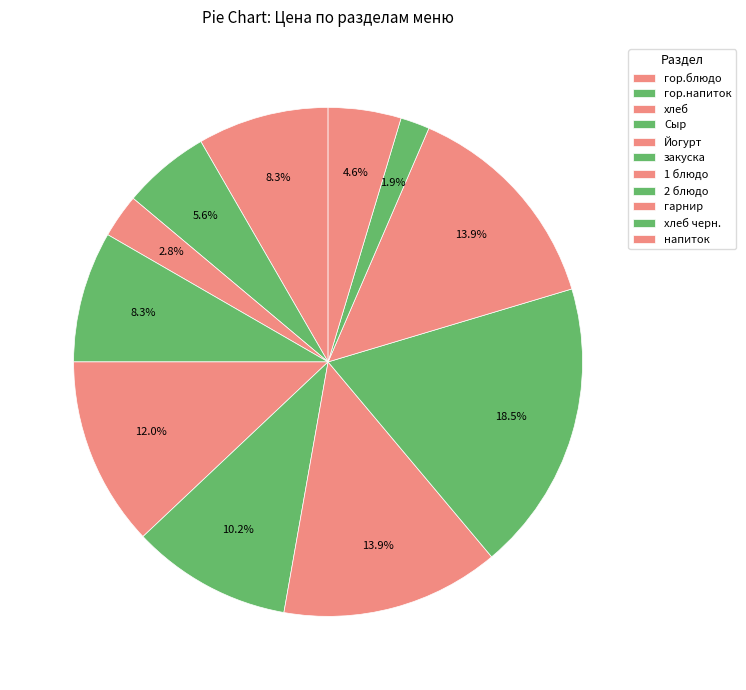

To the nearest percent, what is the difference between the напиток and закуска slice percentages?

6%